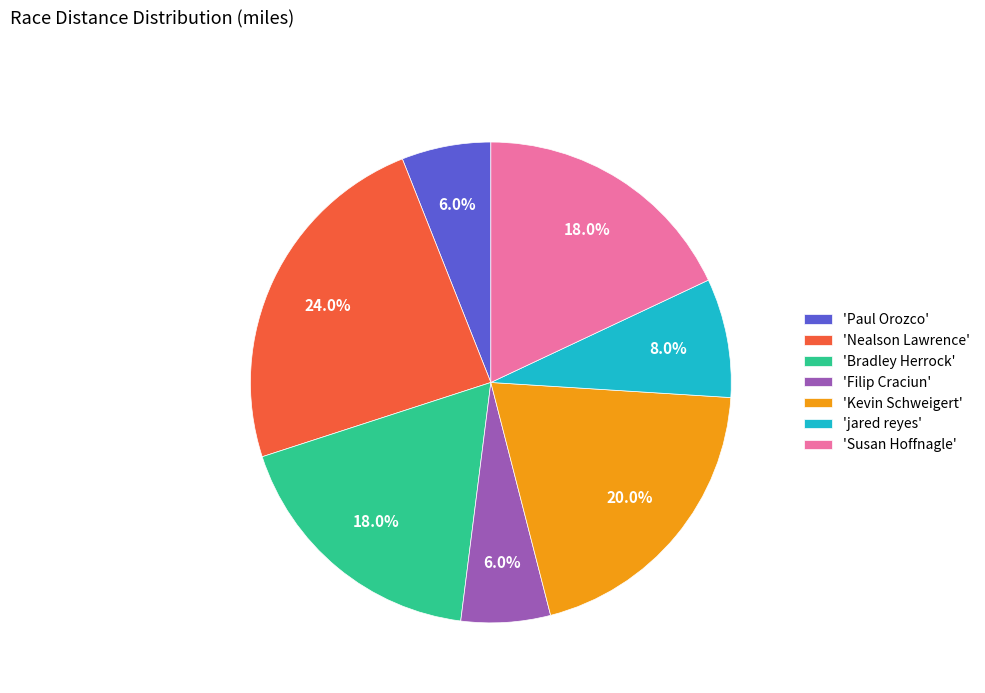

How many segments does this pie chart have?

7